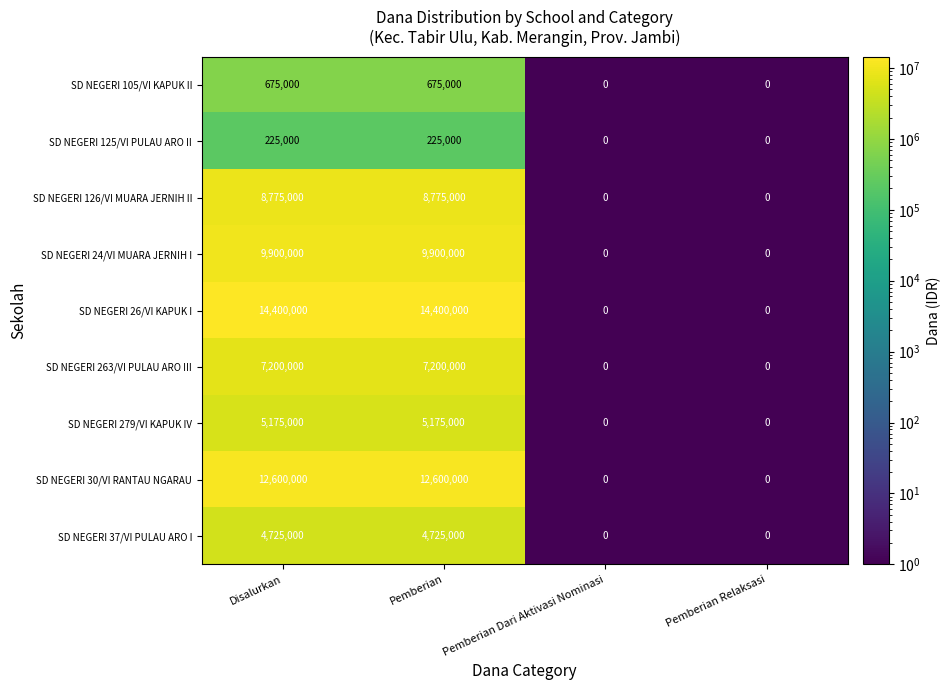

Is it true that SD NEGERI 279/VI KAPUK IV equals -2808191 at Pemberian Relaksasi?

False